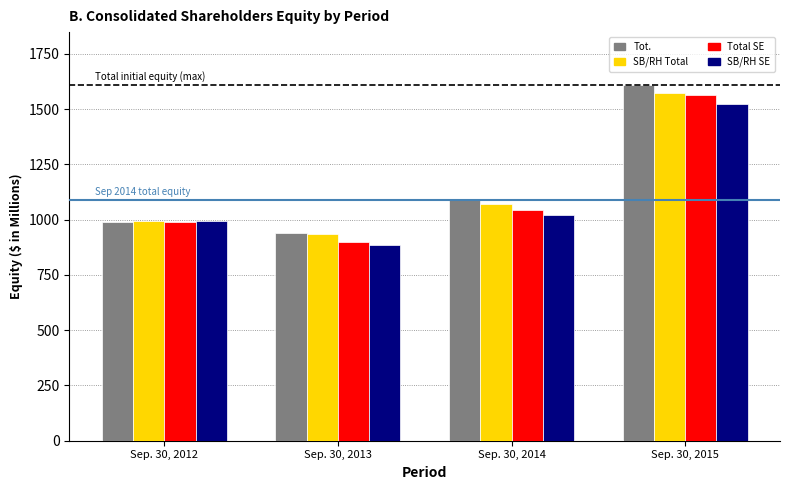

What is the maximum value shown in the chart?

1606.8